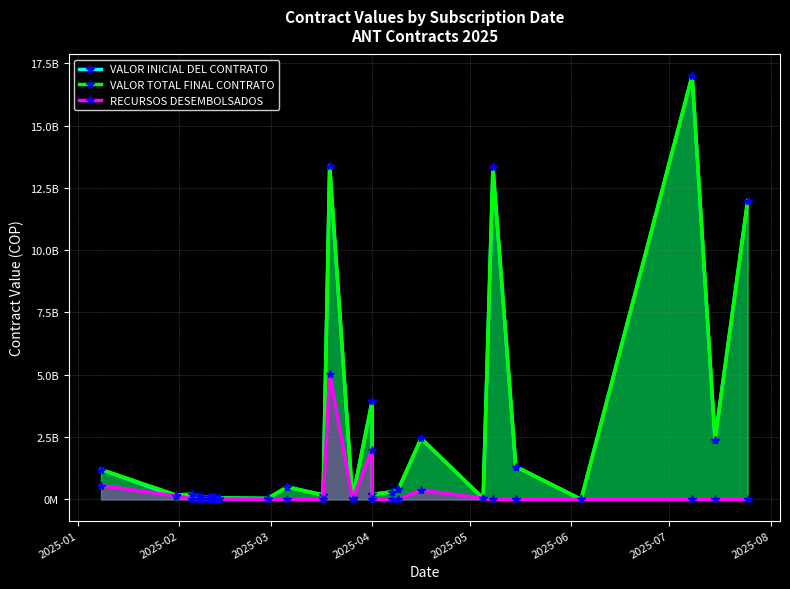

Between which two adjacent categories do VALOR INICIAL DEL CONTRATO and RECURSOS DESEMBOLSADOS first intersect?

2025-01 and 2025-02